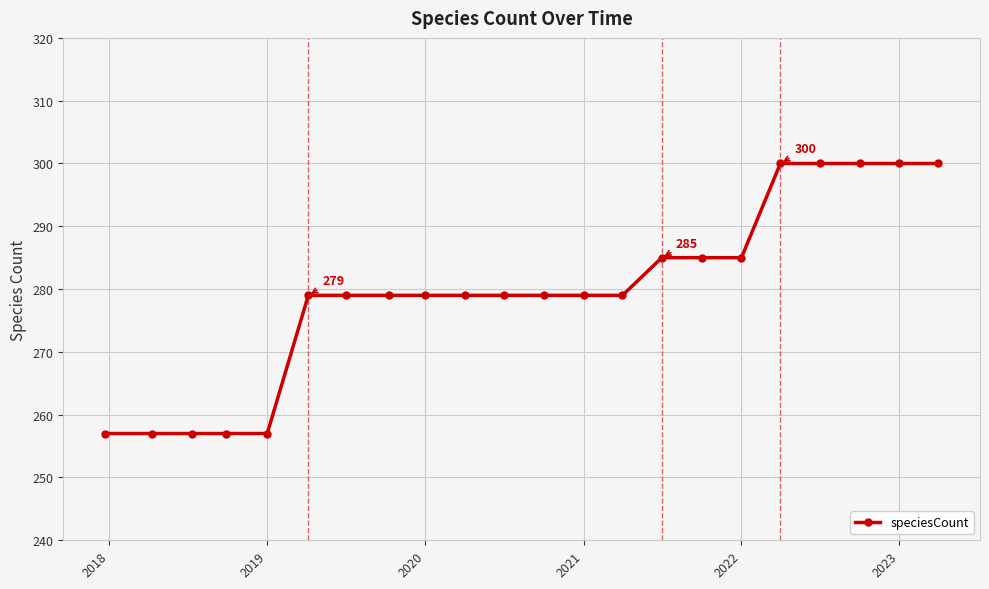

What is the average value?

280